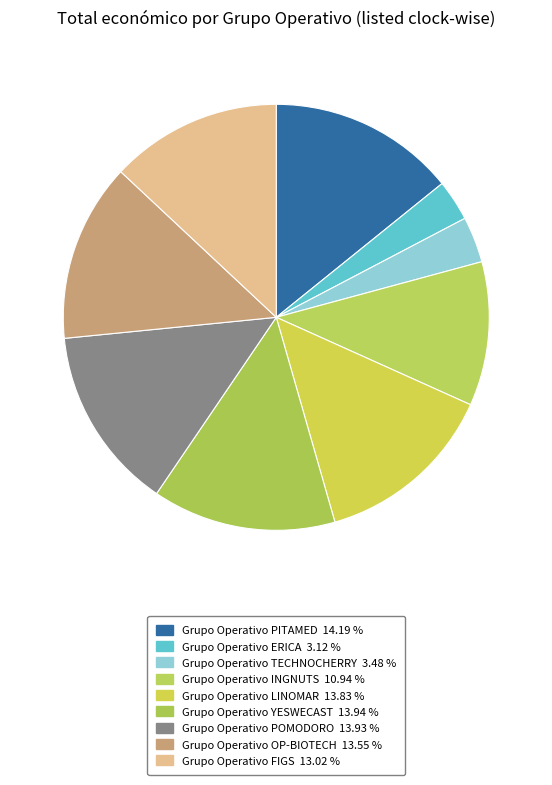

How many segments does this pie chart have?

9